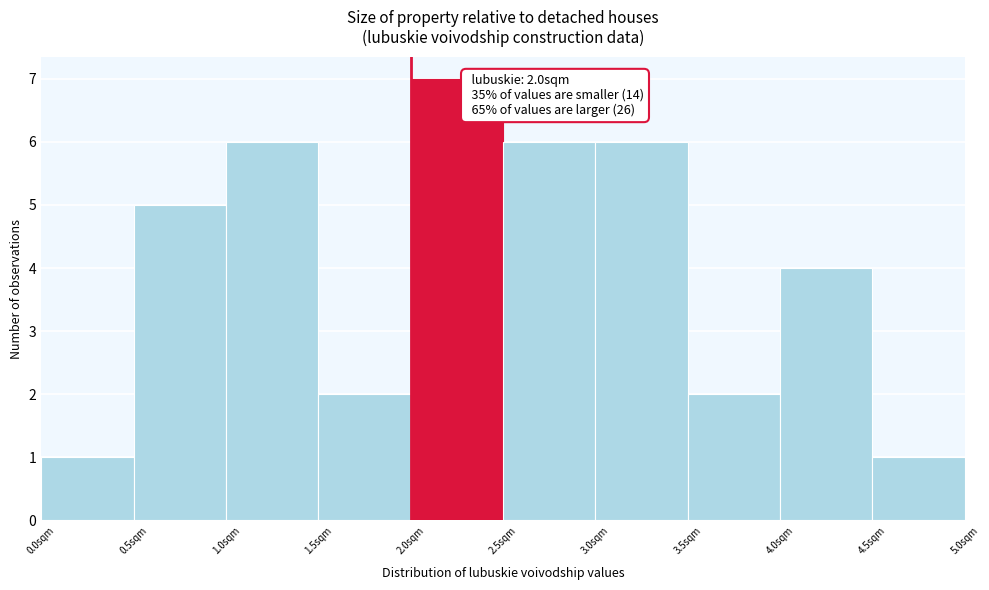

Over which range of the x-axis is the bar tallest?

2.0 to 2.5